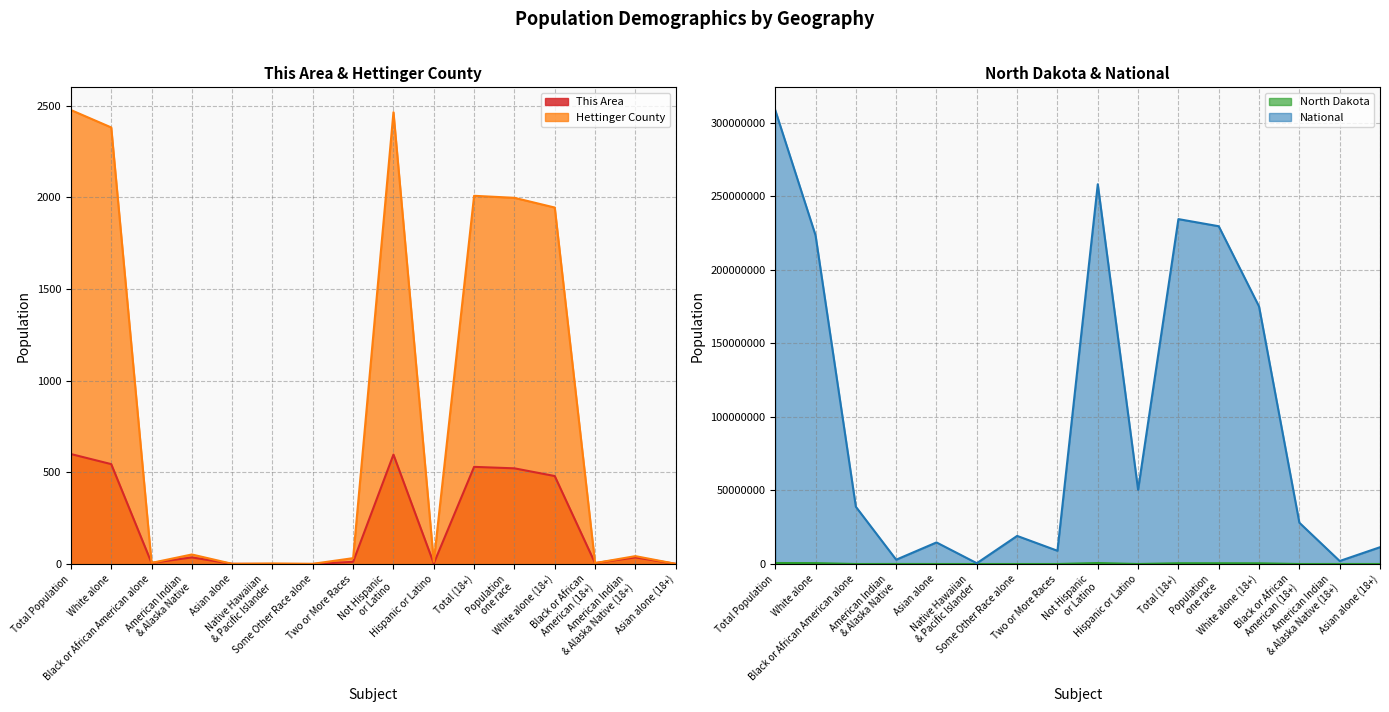

How many data points does each series have?

16